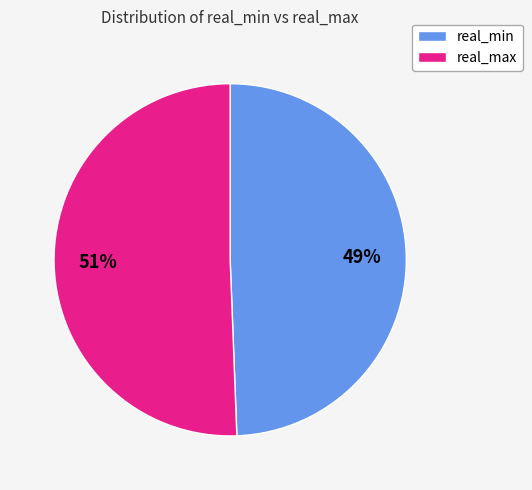

Is the sum of real_min and real_max greater than half?

Yes